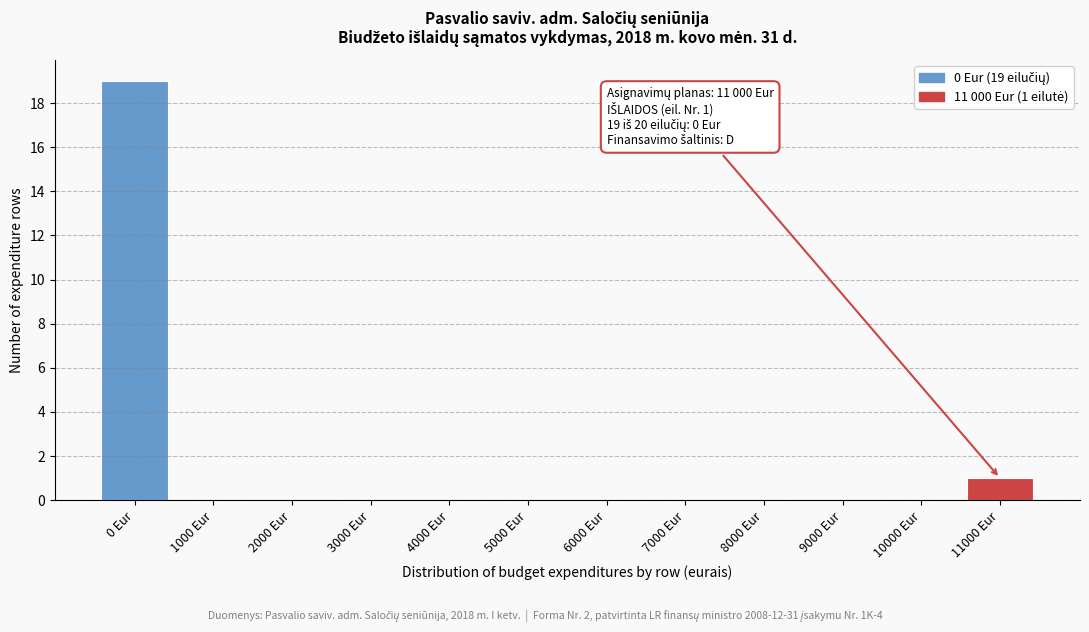

Reading right to left, transcribe all the data shown in this chart.

11000 Eur=1	10000 Eur=0	9000 Eur=0	8000 Eur=0	7000 Eur=0	6000 Eur=0	5000 Eur=0	4000 Eur=0	3000 Eur=0	2000 Eur=0	1000 Eur=0	0 Eur=19